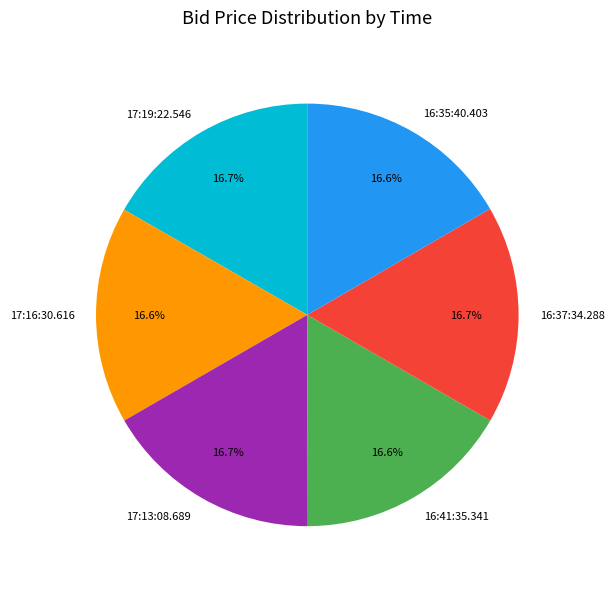

Does any single category account for the majority?

No